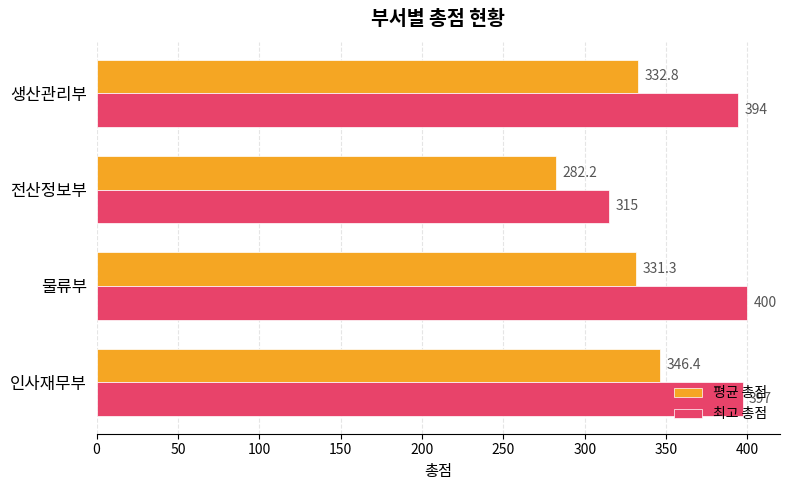

At which label is 평균 총점 closest to 314?

물류부